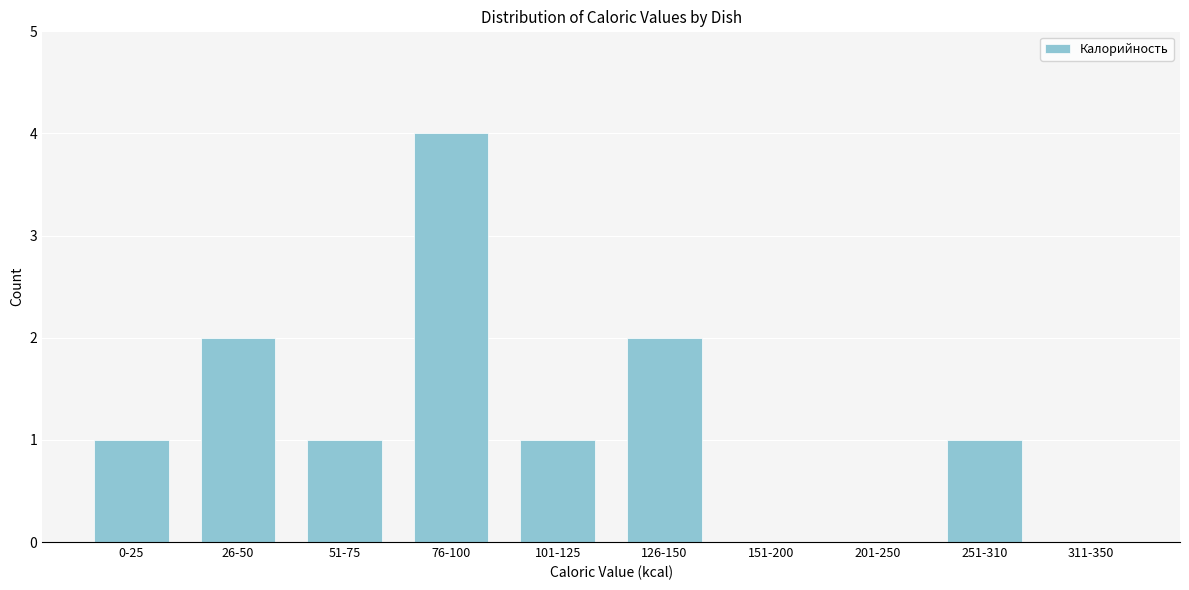

Reading left to right, list all the values displayed in this chart.

0-25=1	26-50=2	51-75=1	76-100=4	101-125=1	126-150=2	151-200=0	201-250=0	251-310=1	311-350=0